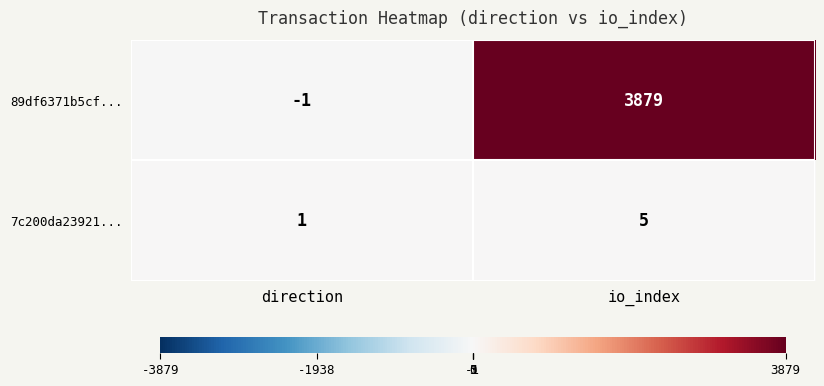

Reading left to right, transcribe all the data shown in this chart.

89df6371b5cf...: -1	3879
7c200da23921...: 1	5